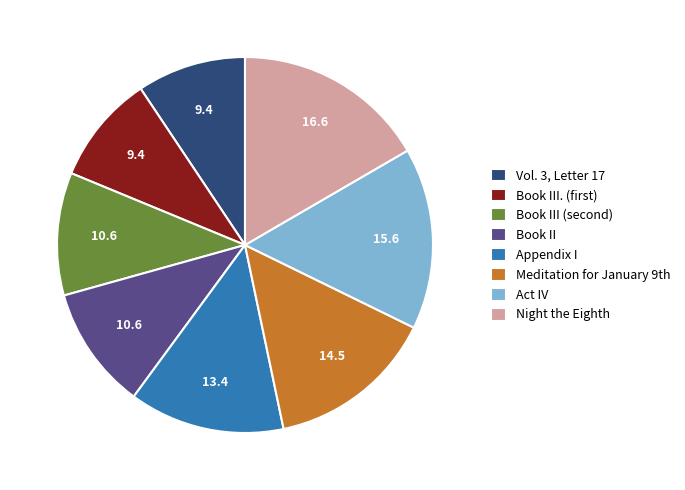

How many slices are in this pie chart?

8